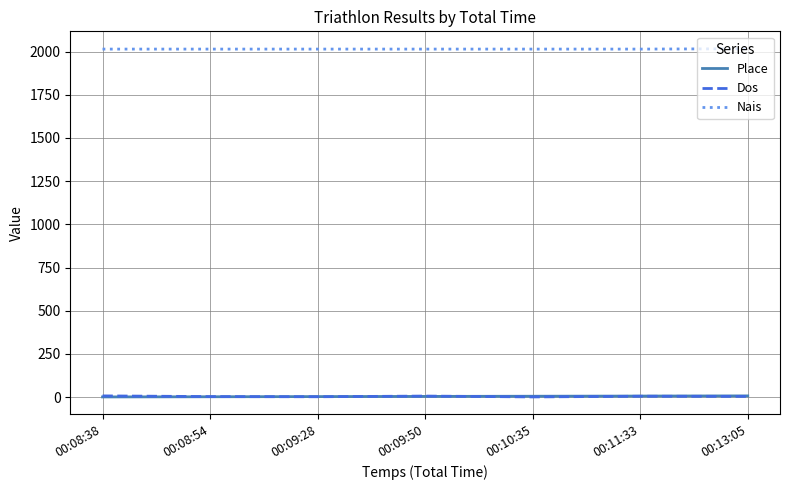

True or false: Nais and Place cross at least once.

False